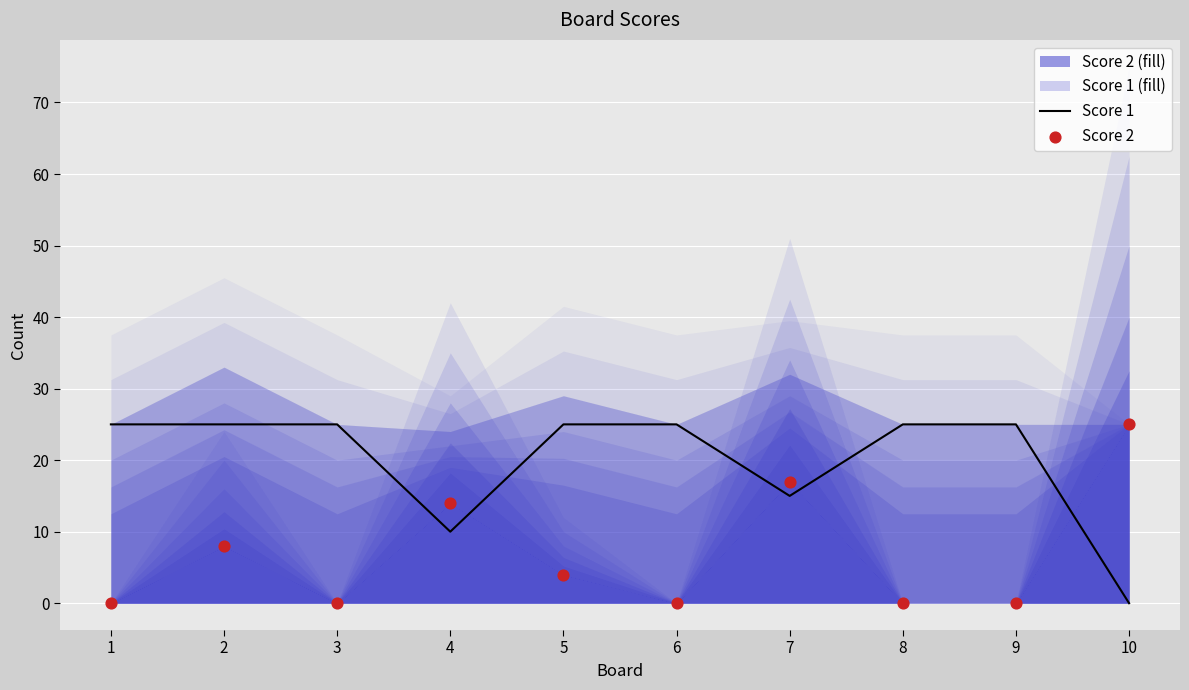

Is the value of Score 2 at 10 greater than the value of Score 1 at 4?

Yes